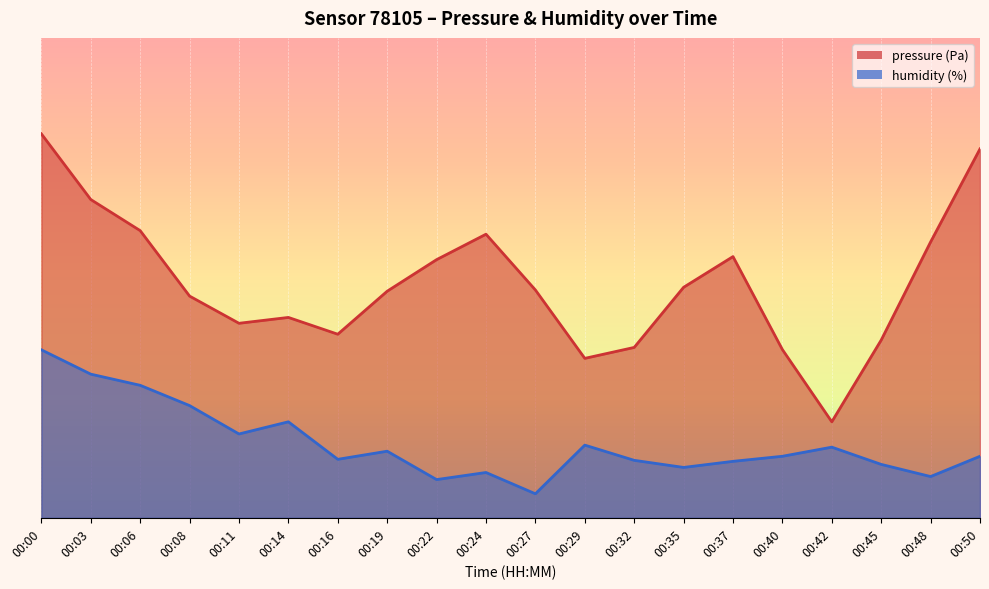

How many lines are shown in the chart?

2